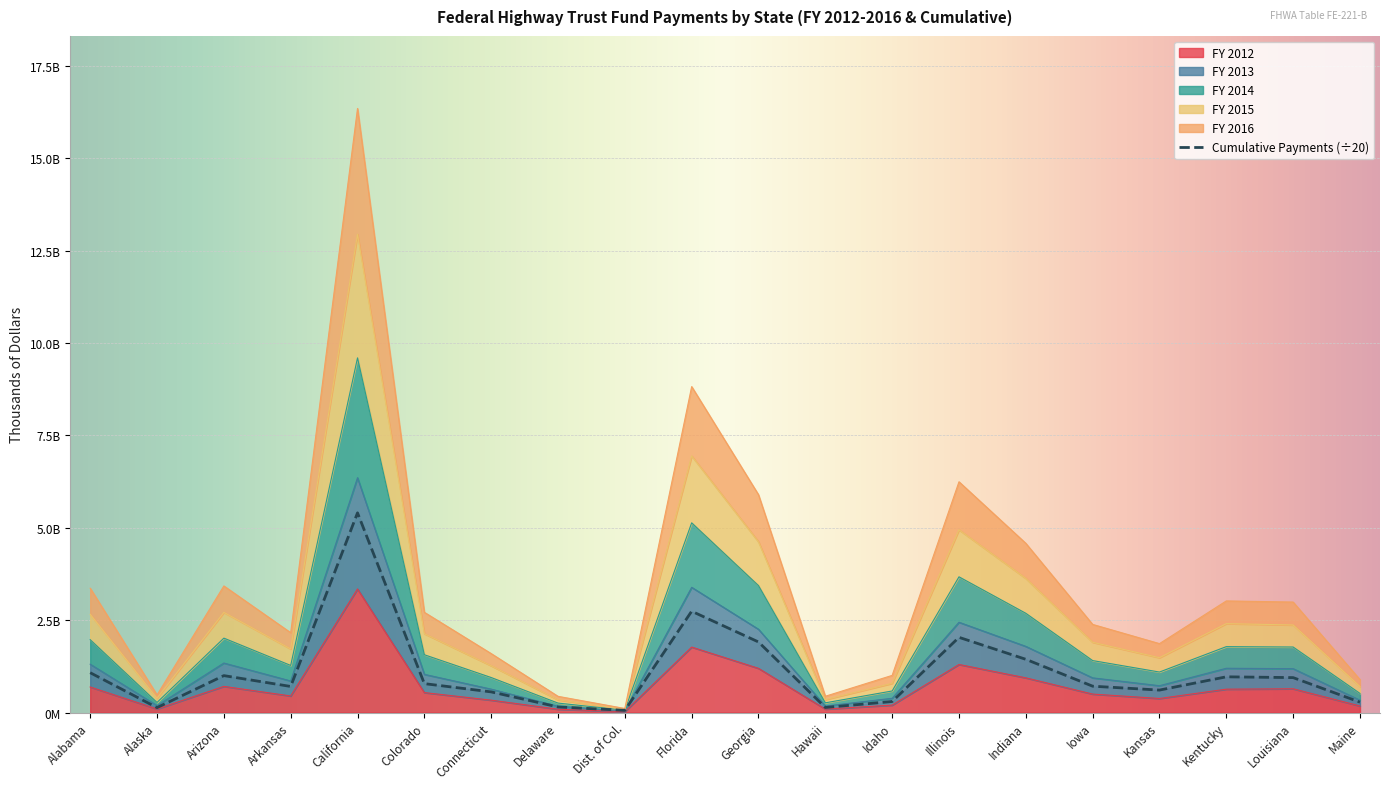

What is the label of the 13th point from the right?

Delaware